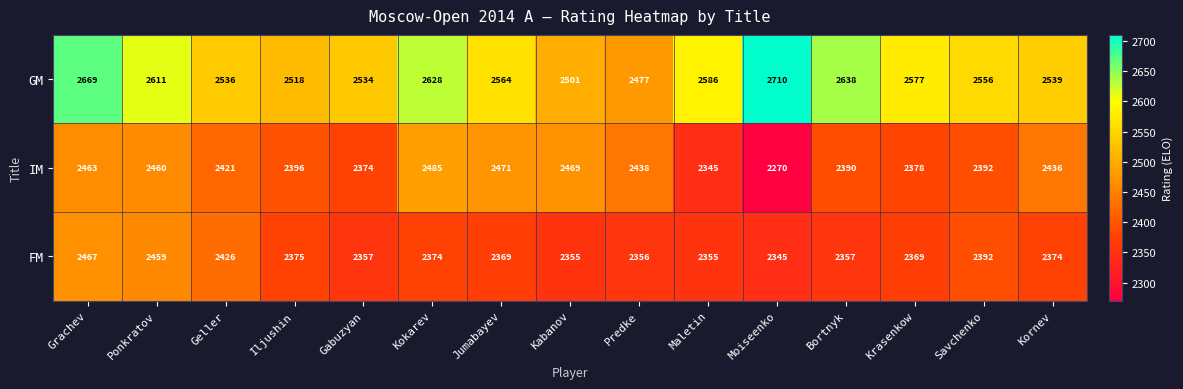

Rank the series by their maximum value, from highest to lowest.

GM, IM, FM